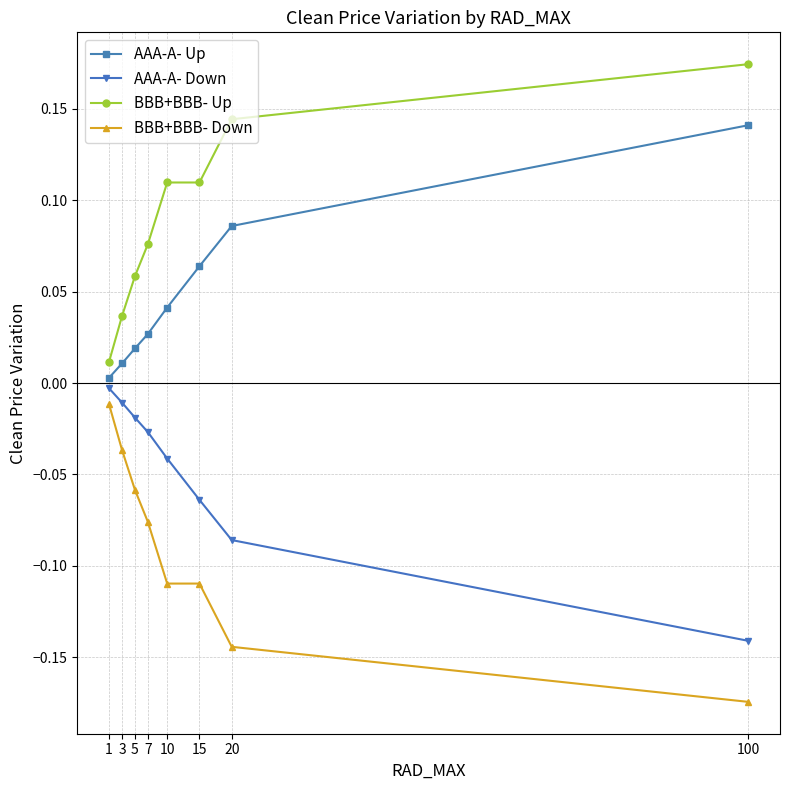

True or false: AAA-A- Up has a value of 0.0 at 10.

True